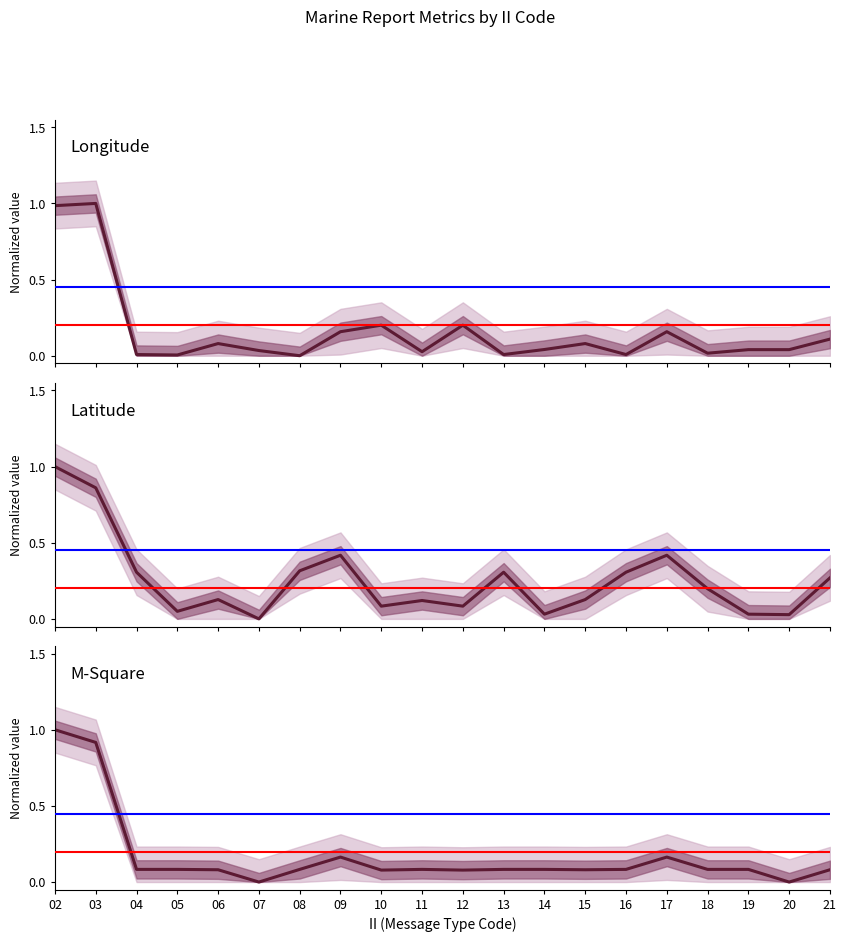

At 19, list the series in order from largest to smallest.

M-Square, Longitude, Latitude